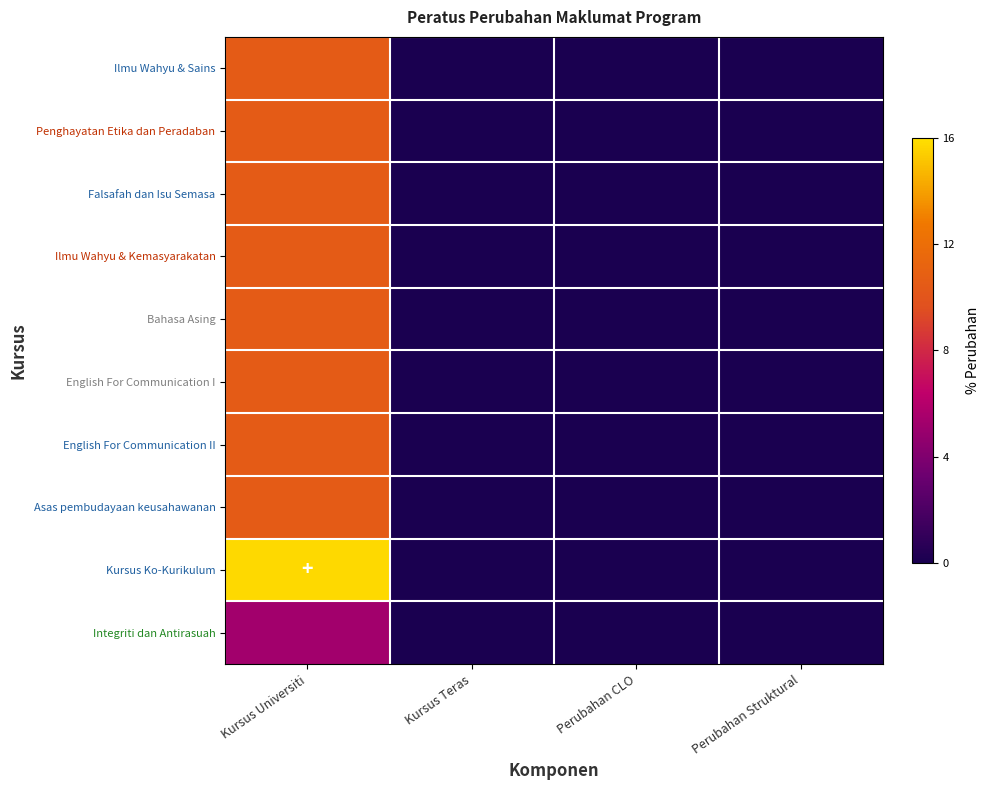

Reading right to left, transcribe all the data shown in this chart.

Ilmu Wahyu & Sains: Perubahan Struktural=0.0	Perubahan CLO=0.0	Kursus Teras=0.0	Kursus Universiti=10.5
Penghayatan Etika dan Peradaban: Perubahan Struktural=0.0	Perubahan CLO=0.0	Kursus Teras=0.0	Kursus Universiti=10.5
Falsafah dan Isu Semasa: Perubahan Struktural=0.0	Perubahan CLO=0.0	Kursus Teras=0.0	Kursus Universiti=10.5
Ilmu Wahyu & Kemasyarakatan: Perubahan Struktural=0.0	Perubahan CLO=0.0	Kursus Teras=0.0	Kursus Universiti=10.5
Bahasa Asing: Perubahan Struktural=0.0	Perubahan CLO=0.0	Kursus Teras=0.0	Kursus Universiti=10.5
English For Communication I: Perubahan Struktural=0.0	Perubahan CLO=0.0	Kursus Teras=0.0	Kursus Universiti=10.5
English For Communication II: Perubahan Struktural=0.0	Perubahan CLO=0.0	Kursus Teras=0.0	Kursus Universiti=10.5
Asas pembudayaan keusahawanan: Perubahan Struktural=0.0	Perubahan CLO=0.0	Kursus Teras=0.0	Kursus Universiti=10.5
Kursus Ko-Kurikulum: Perubahan Struktural=0.0	Perubahan CLO=0.0	Kursus Teras=0.0	Kursus Universiti=15.8
Integriti dan Antirasuah: Perubahan Struktural=0.0	Perubahan CLO=0.0	Kursus Teras=0.0	Kursus Universiti=5.3